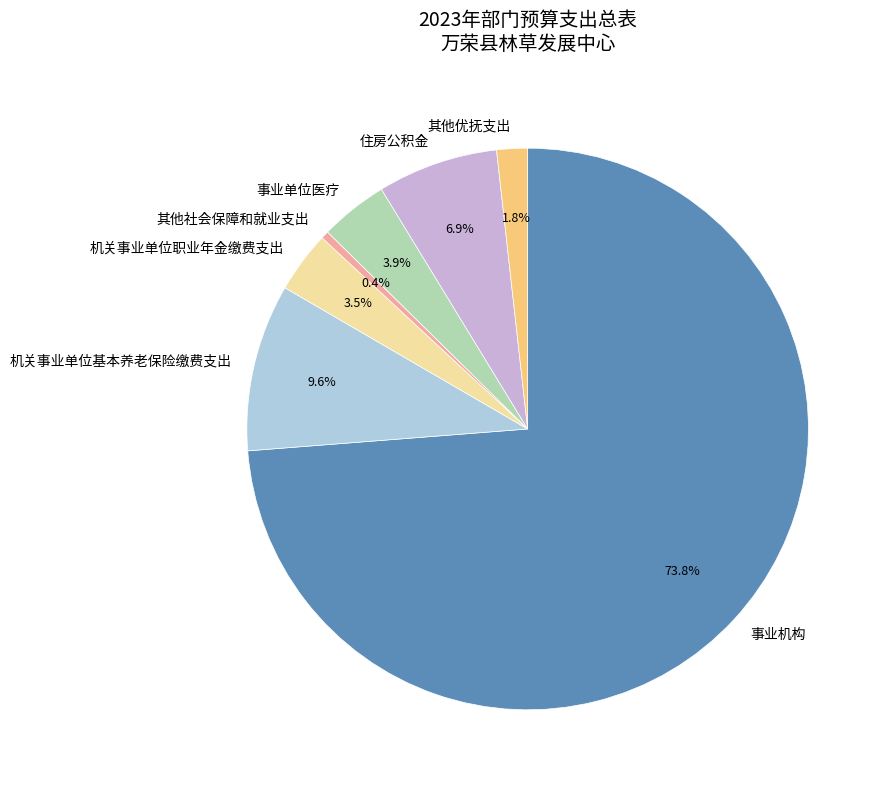

To the nearest percent, what portion does 事业机构 represent?

74%